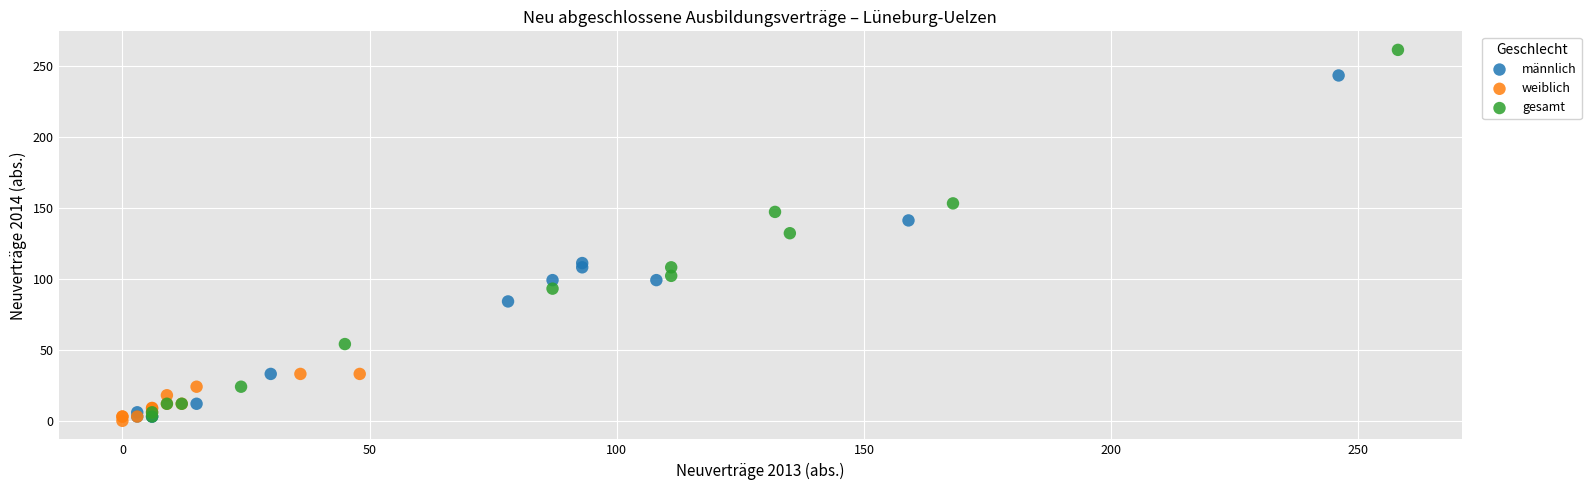

What are all the series names shown in the legend?

männlich, weiblich, gesamt